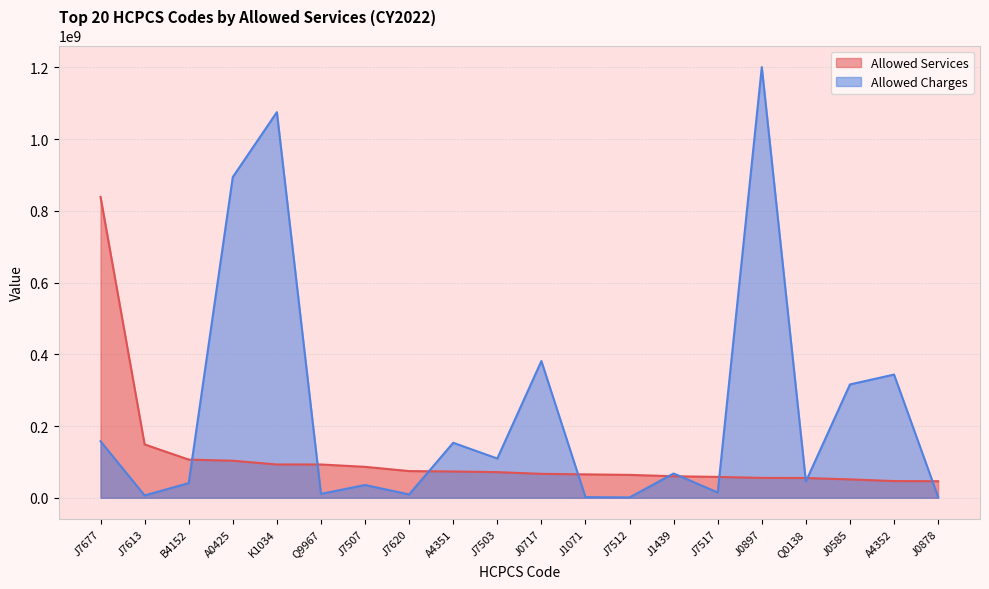

Rank the series by their maximum value, from lowest to highest.

Allowed Services, Allowed Charges